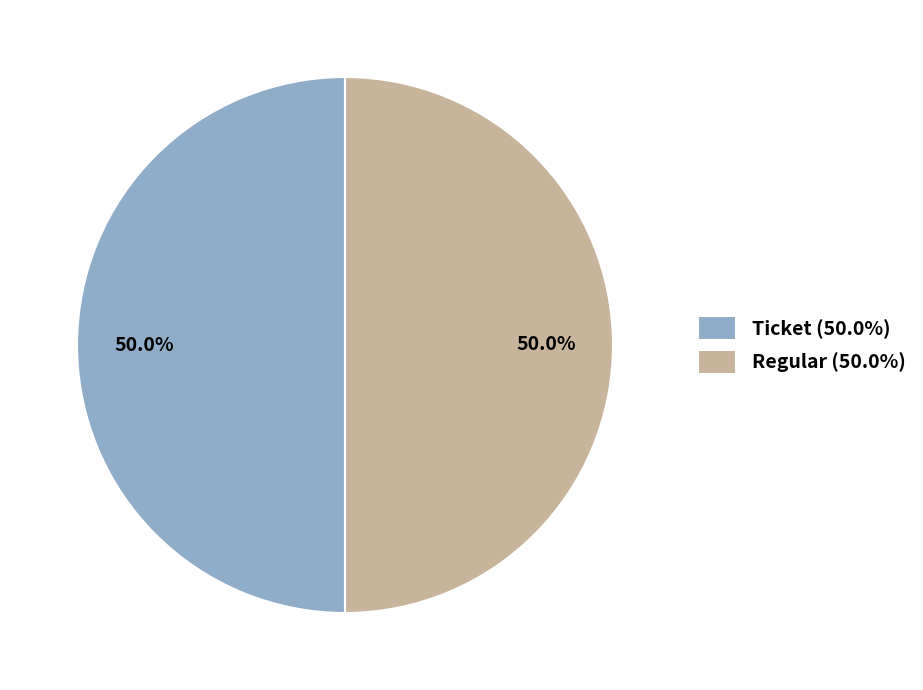

What portion of the pie excludes Regular (50.0%)?

50.0%